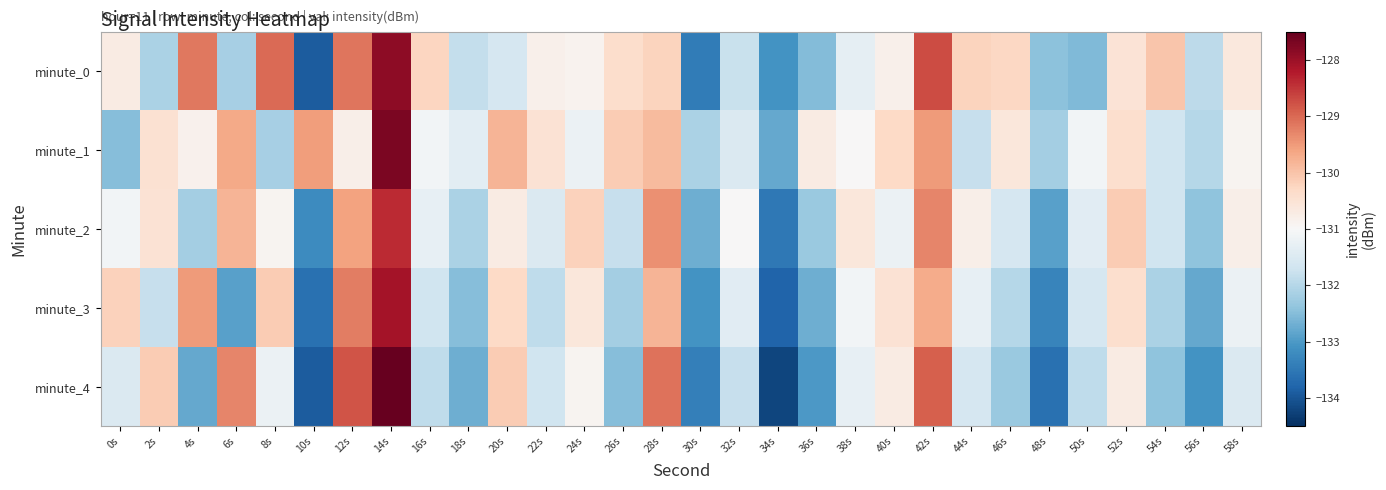

Reading right to left, what are all the values shown in this chart?

minute_0: 58s=-130.6	56s=-131.9	54s=-130.0	52s=-130.5	50s=-132.5	48s=-132.4	46s=-130.3	44s=-130.2	42s=-128.7	40s=-130.8	38s=-131.3	36s=-132.5	34s=-133.1	32s=-131.8	30s=-133.5	28s=-130.2	26s=-130.4	24s=-130.9	22s=-130.8	20s=-131.6	18s=-131.8	16s=-130.3	14s=-127.9	12s=-129.1	10s=-133.9	8s=-129.0	6s=-132.2	4s=-129.2	2s=-132.1	0s=-130.7
minute_1: 58s=-130.9	56s=-132.0	54s=-131.7	52s=-130.4	50s=-131.1	48s=-132.2	46s=-130.6	44s=-131.8	42s=-129.5	40s=-130.3	38s=-131.0	36s=-130.7	34s=-132.8	32s=-131.5	30s=-132.1	28s=-129.9	26s=-130.1	24s=-131.2	22s=-130.5	20s=-129.8	18s=-131.4	16s=-131.1	14s=-127.7	12s=-130.8	10s=-129.5	8s=-132.2	6s=-129.7	4s=-130.9	2s=-130.5	0s=-132.5
minute_2: 58s=-130.8	56s=-132.4	54s=-131.7	52s=-130.1	50s=-131.4	48s=-132.9	46s=-131.6	44s=-130.8	42s=-129.3	40s=-131.2	38s=-130.6	36s=-132.3	34s=-133.5	32s=-131.0	30s=-132.7	28s=-129.4	26s=-131.8	24s=-130.2	22s=-131.5	20s=-130.7	18s=-132.1	16s=-131.3	14s=-128.4	12s=-129.6	10s=-133.2	8s=-130.9	6s=-129.8	4s=-132.2	2s=-130.5	0s=-131.1
minute_3: 58s=-131.2	56s=-132.8	54s=-132.1	52s=-130.4	50s=-131.6	48s=-133.3	46s=-132.0	44s=-131.3	42s=-129.7	40s=-130.5	38s=-131.1	36s=-132.7	34s=-133.8	32s=-131.4	30s=-133.1	28s=-129.8	26s=-132.2	24s=-130.6	22s=-131.9	20s=-130.3	18s=-132.5	16s=-131.7	14s=-128.1	12s=-129.2	10s=-133.6	8s=-130.1	6s=-132.9	4s=-129.5	2s=-131.8	0s=-130.2
minute_4: 58s=-131.5	56s=-133.1	54s=-132.4	52s=-130.7	50s=-131.9	48s=-133.6	46s=-132.3	44s=-131.6	42s=-128.9	40s=-130.7	38s=-131.3	36s=-133.0	34s=-134.2	32s=-131.8	30s=-133.4	28s=-129.1	26s=-132.5	24s=-130.9	22s=-131.7	20s=-130.1	18s=-132.7	16s=-131.9	14s=-127.5	12s=-128.8	10s=-133.9	8s=-131.2	6s=-129.3	4s=-132.8	2s=-130.1	0s=-131.5